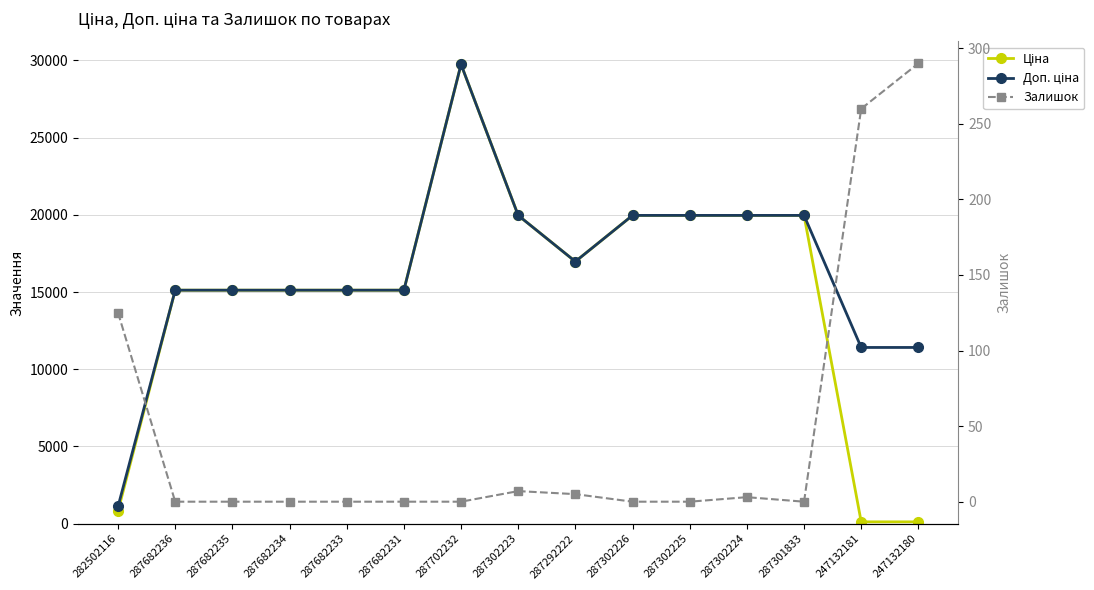

True or false: Залишок has a value of 8.9 at 287292222.

False